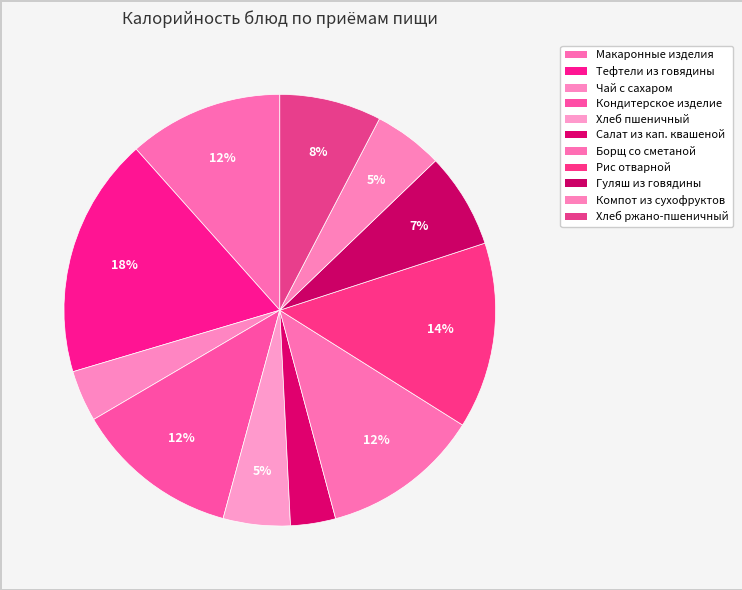

Which slice is the largest?

Тефтели из говядины с соусом